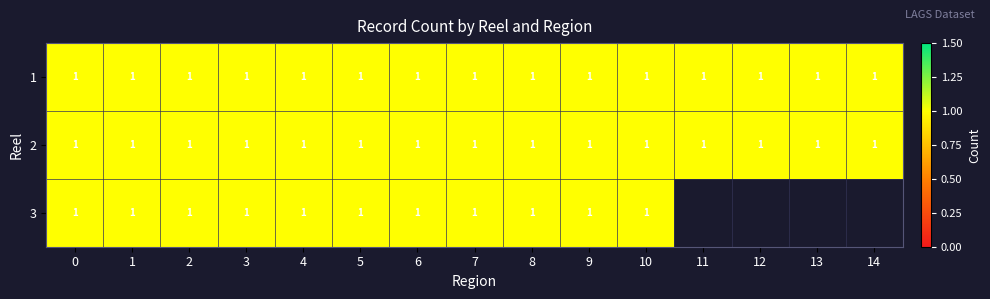

The 1 series shows 1 at 13. True or false?

True